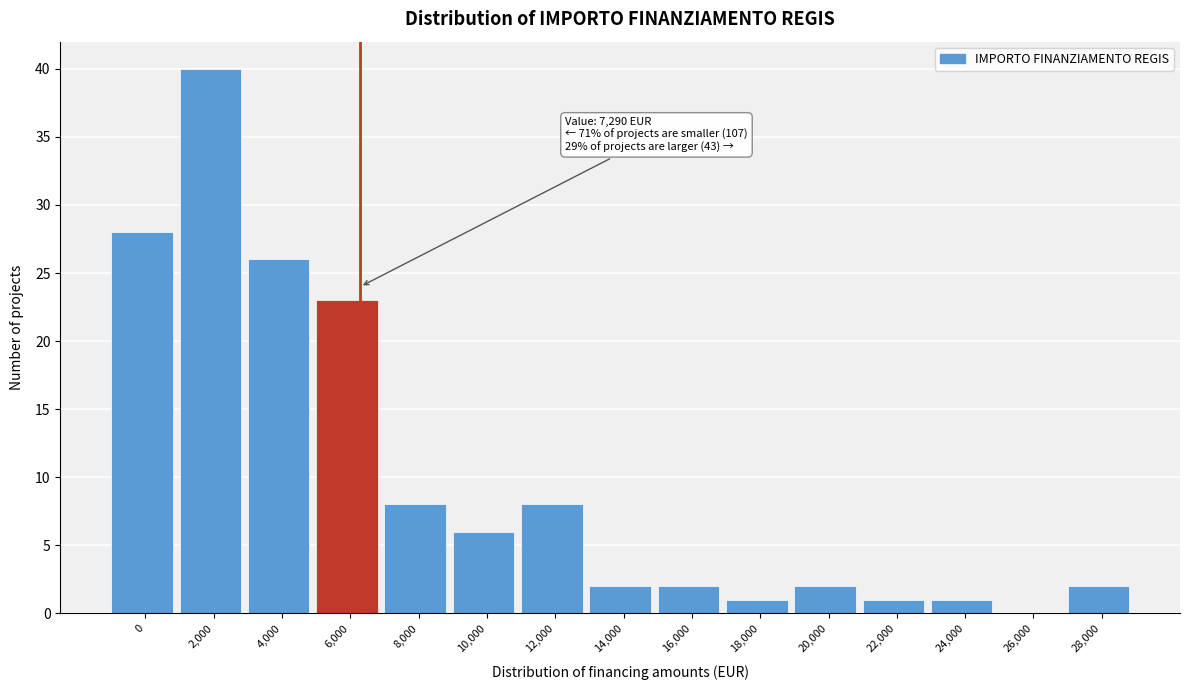

Reading right to left, what are all the values shown in this chart?

28,000=2	26,000=0	24,000=1	22,000=1	20,000=2	18,000=1	16,000=2	14,000=2	12,000=8	10,000=6	8,000=8	6,000=23	4,000=26	2,000=40	0=28